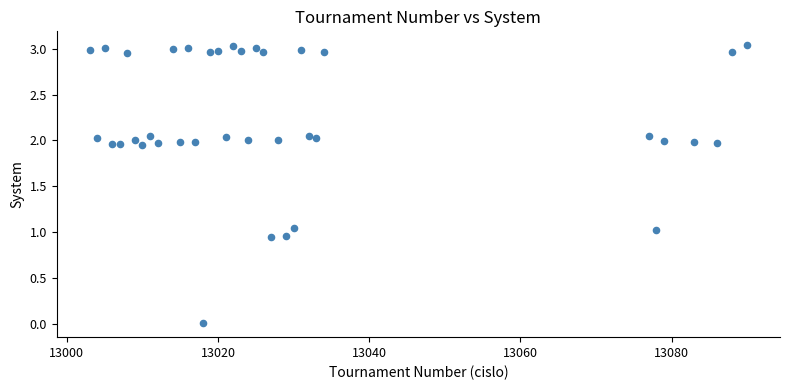

What is the range of X values (max minus min)?

87.0